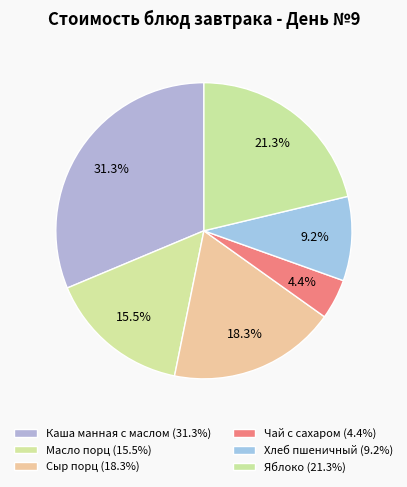

Which slice is the largest?

Каша манная с маслом